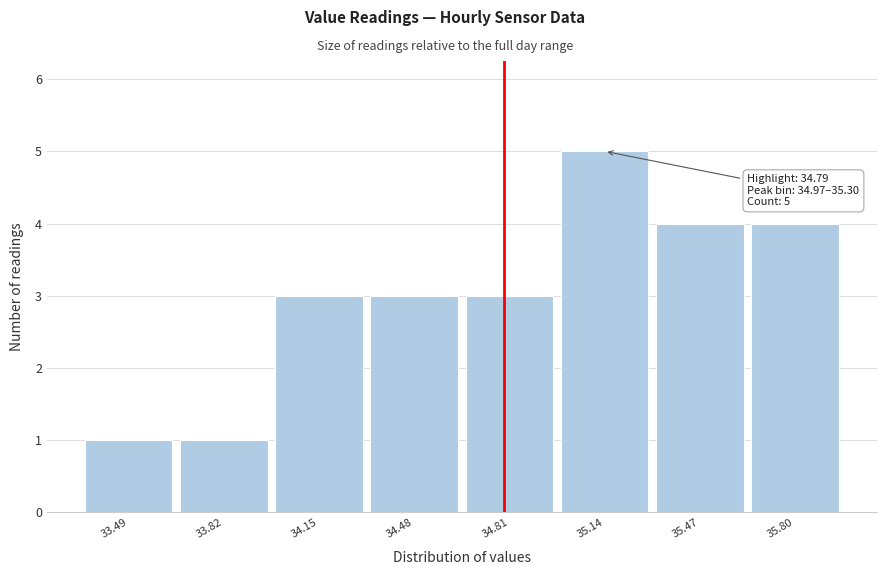

Over which range of the x-axis is the bar tallest?

34.95 to 35.30